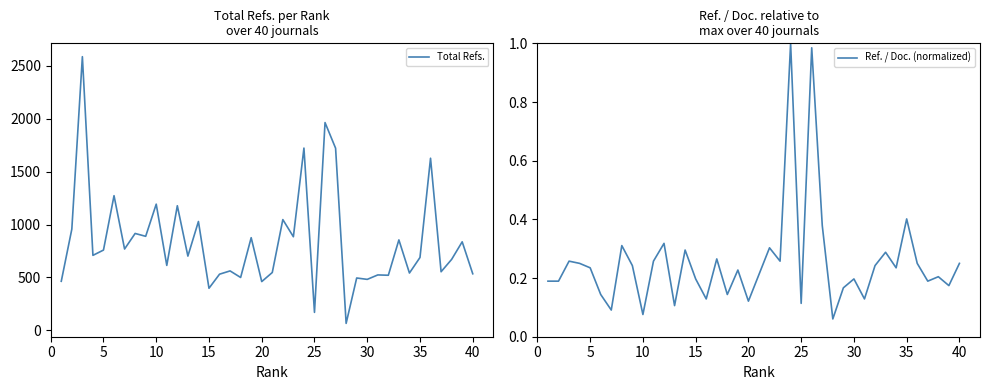

How many interior local valleys does the Ref. / Doc. (normalized) series have?

13